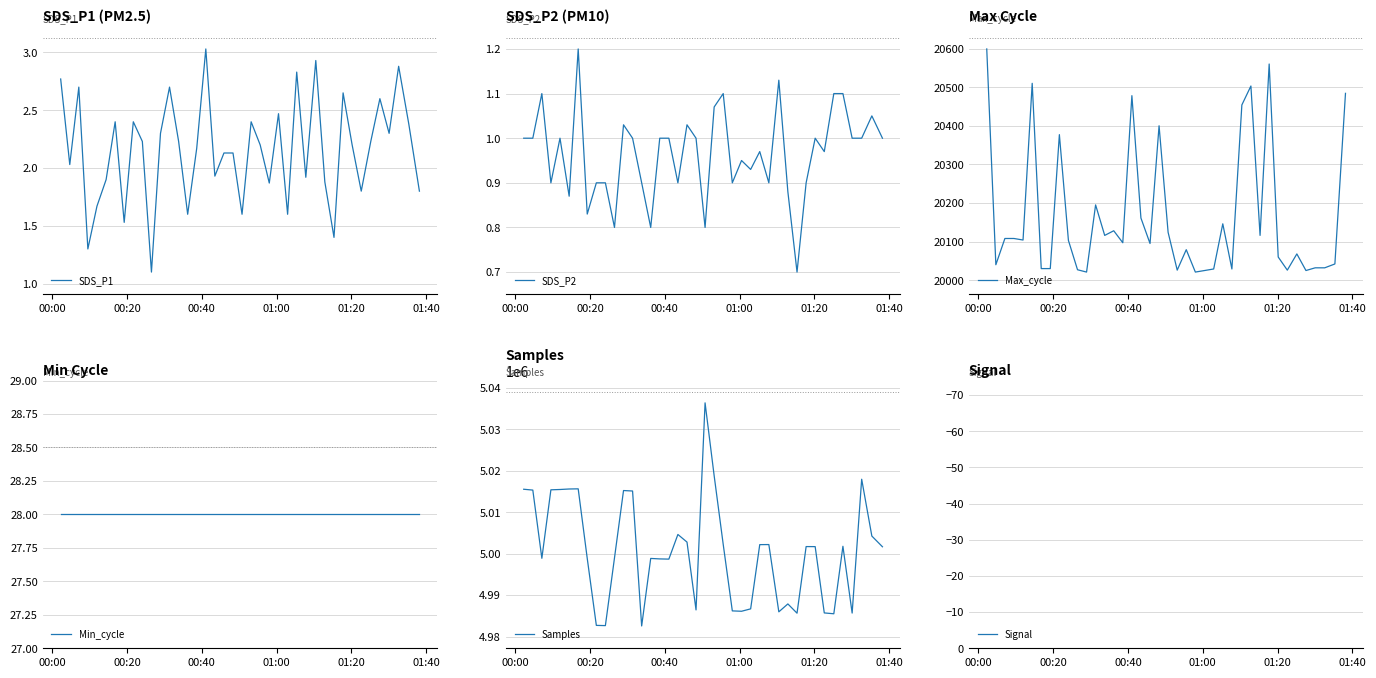

Is this an area chart (filled region under the line)?

No